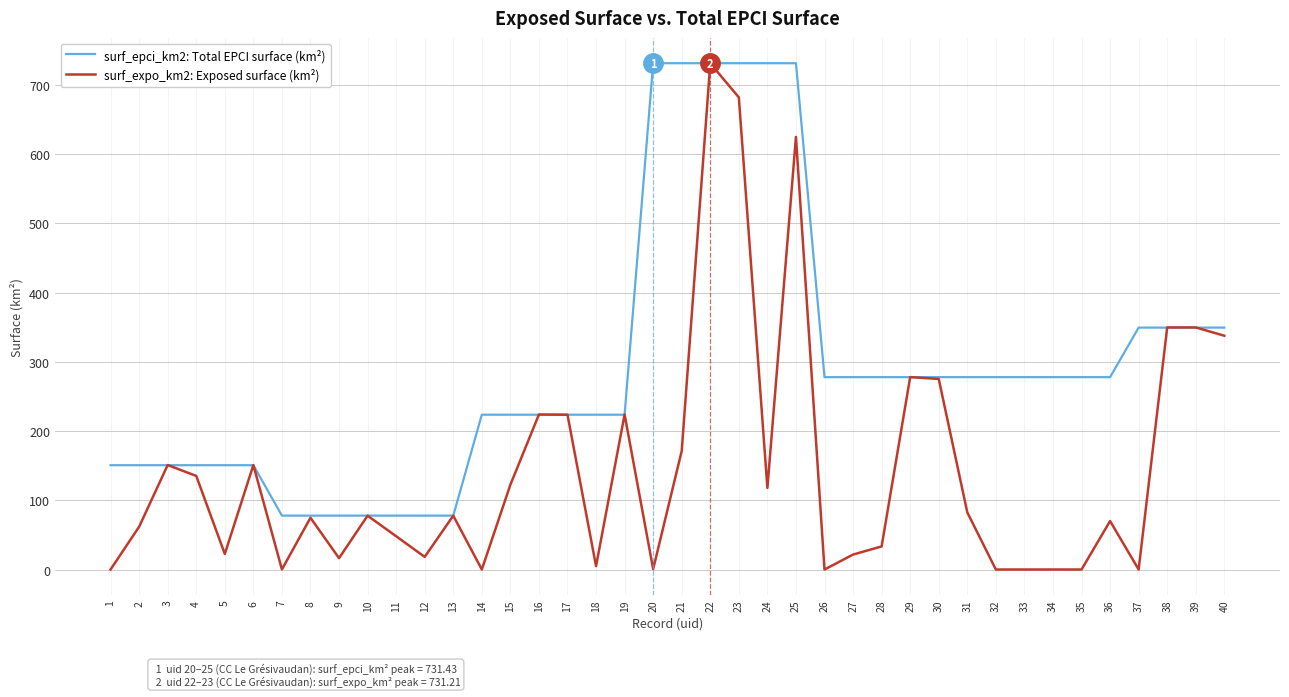

What is the maximum value for surf_epci_km2: Total EPCI surface (km²)?

731.4